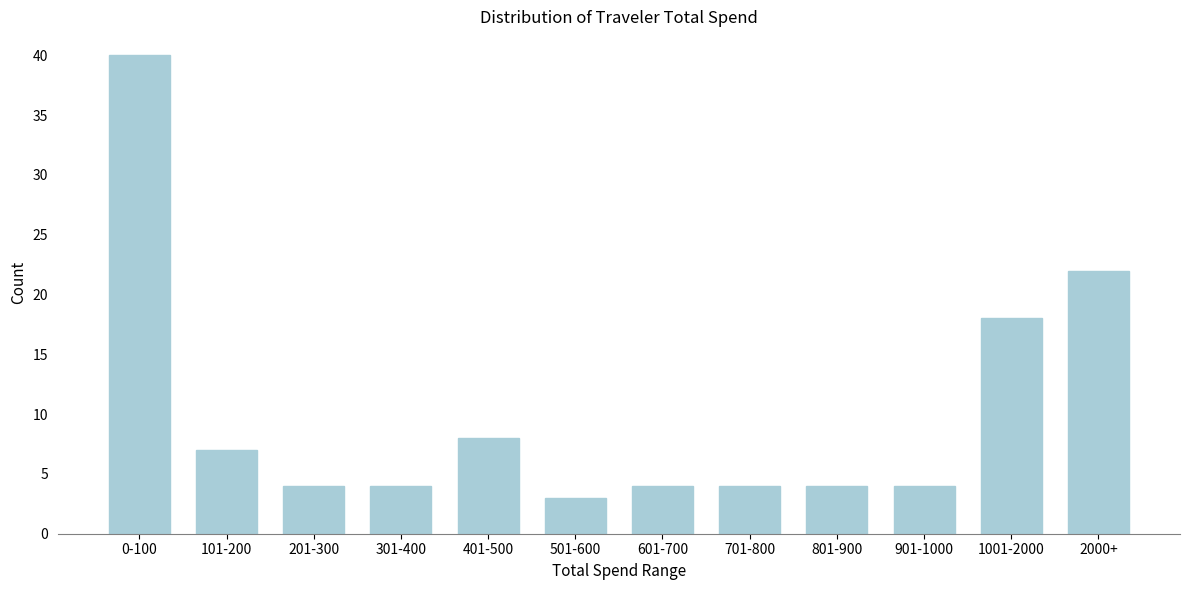

Reading right to left, transcribe all the data shown in this chart.

2000+=22	1001-2000=18	901-1000=4	801-900=4	701-800=4	601-700=4	501-600=3	401-500=8	301-400=4	201-300=4	101-200=7	0-100=40